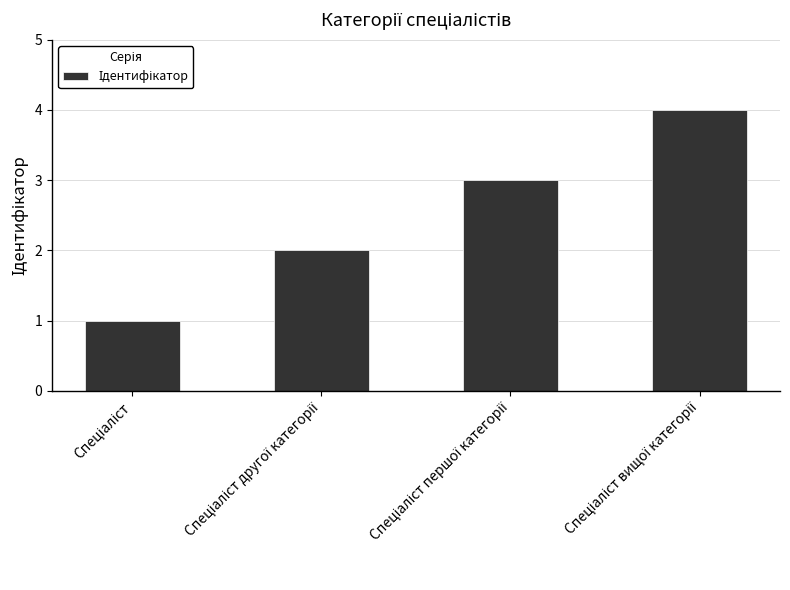

What is the difference between the maximum and minimum values?

3